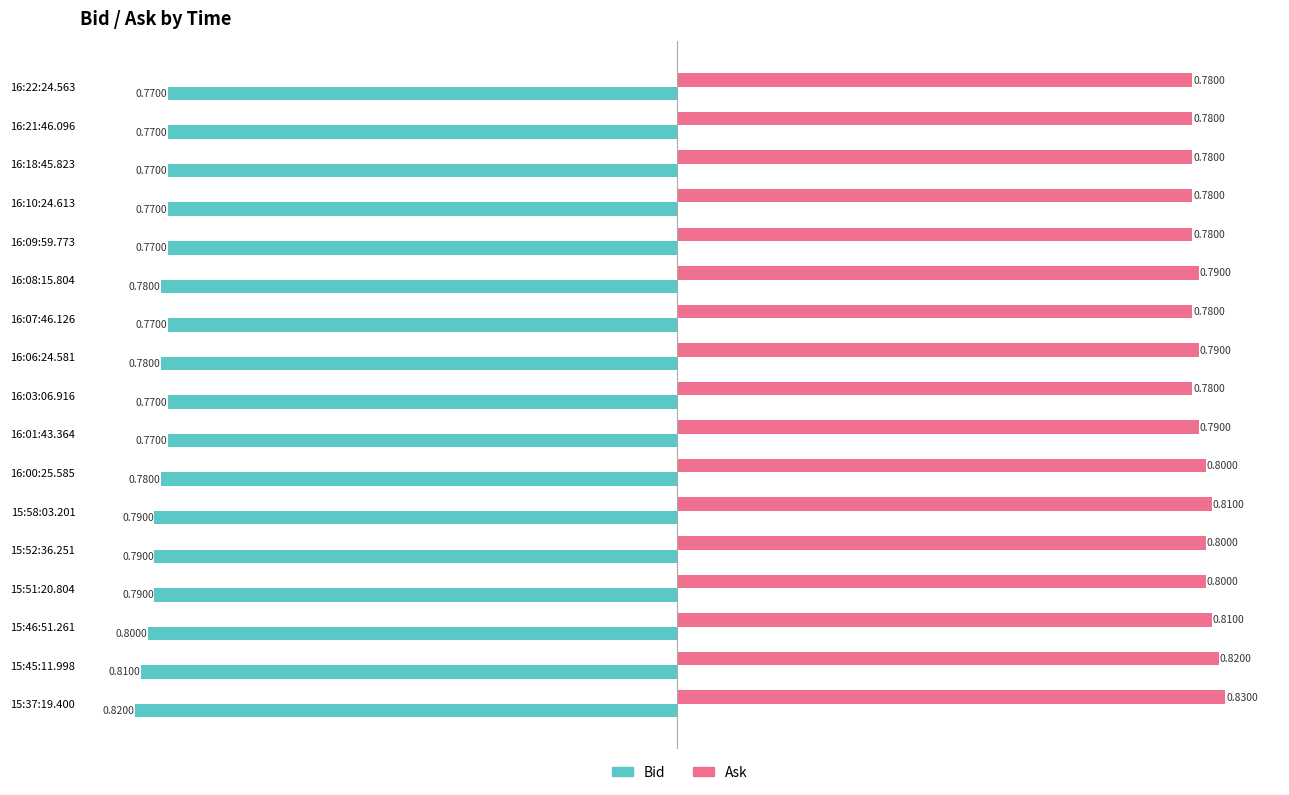

What is the sum of all Ask values?

13.5